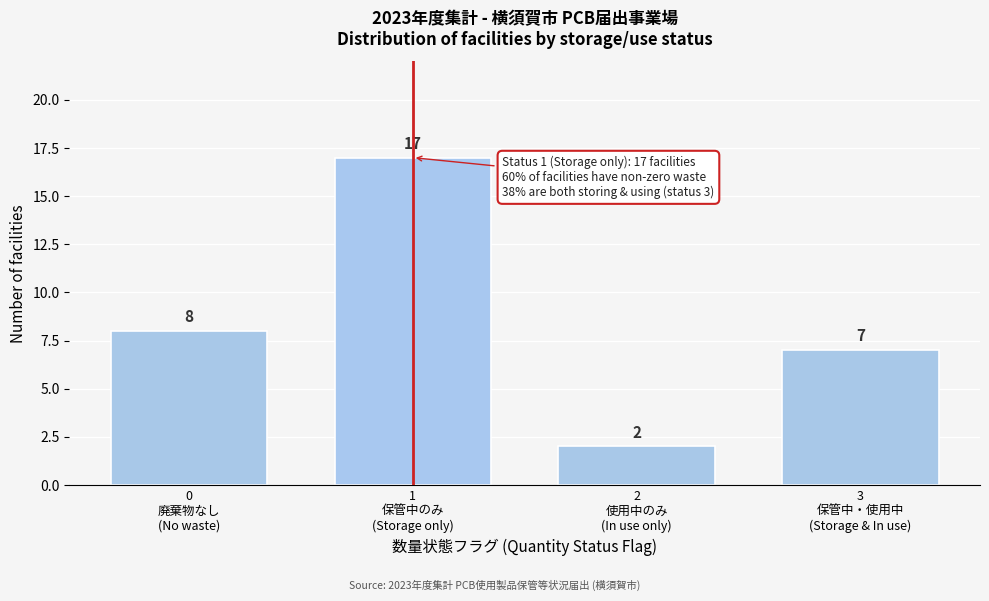

Reading left to right, what are all the values shown in this chart?

8	17	2	7